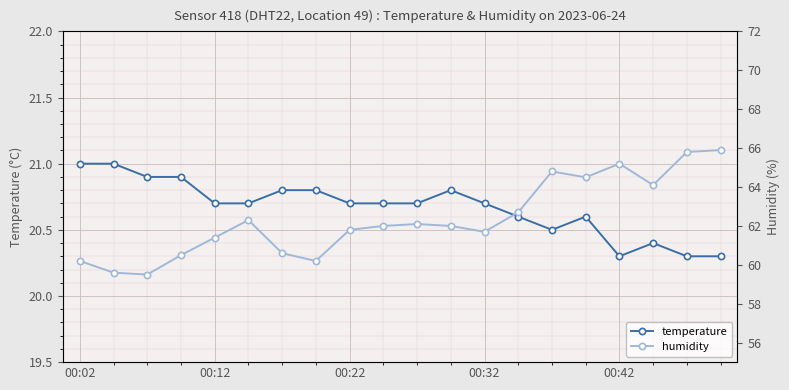

What is the maximum value shown in the chart?

65.9